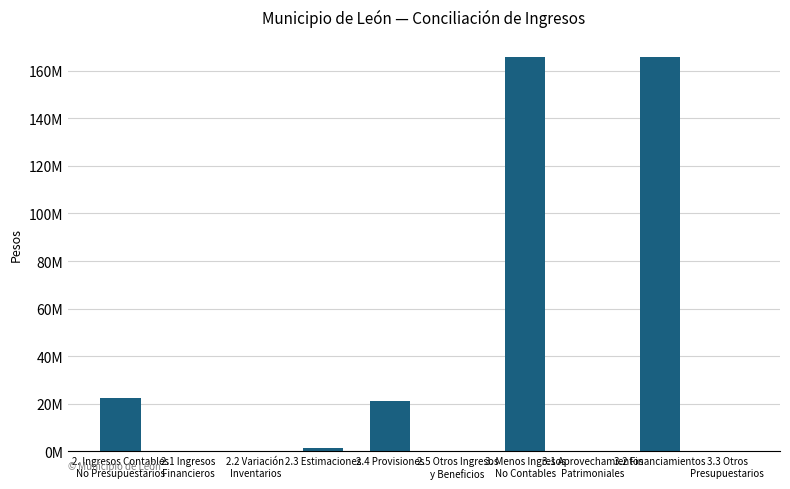

The chart shows a value of 165834397.0 at 3. Menos Ingresos
No Contables. True or false?

True